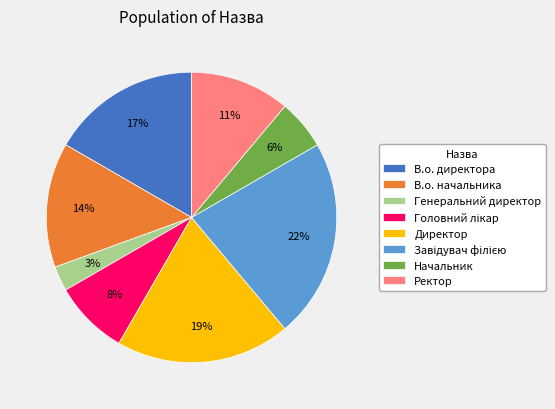

Which category has the smallest portion of the pie?

Генеральний директор